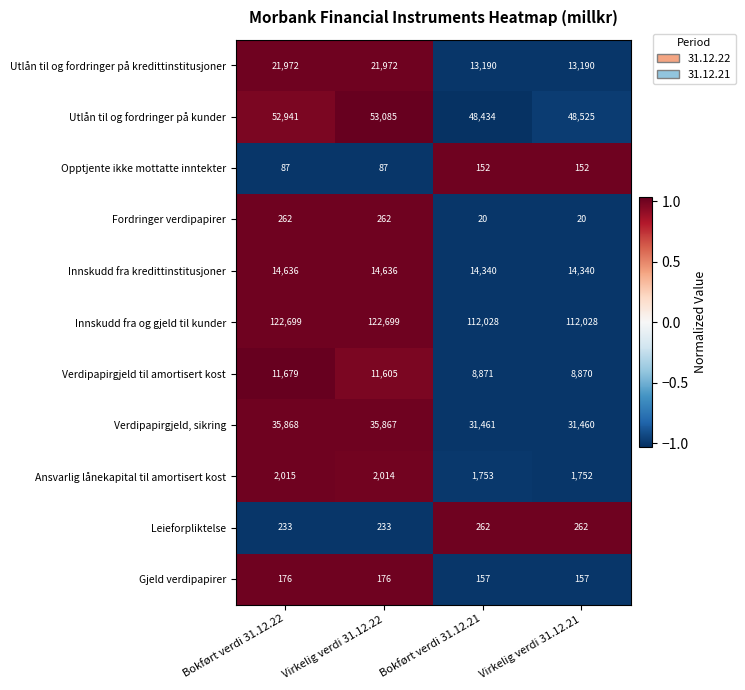

How many data points does each series have?

4